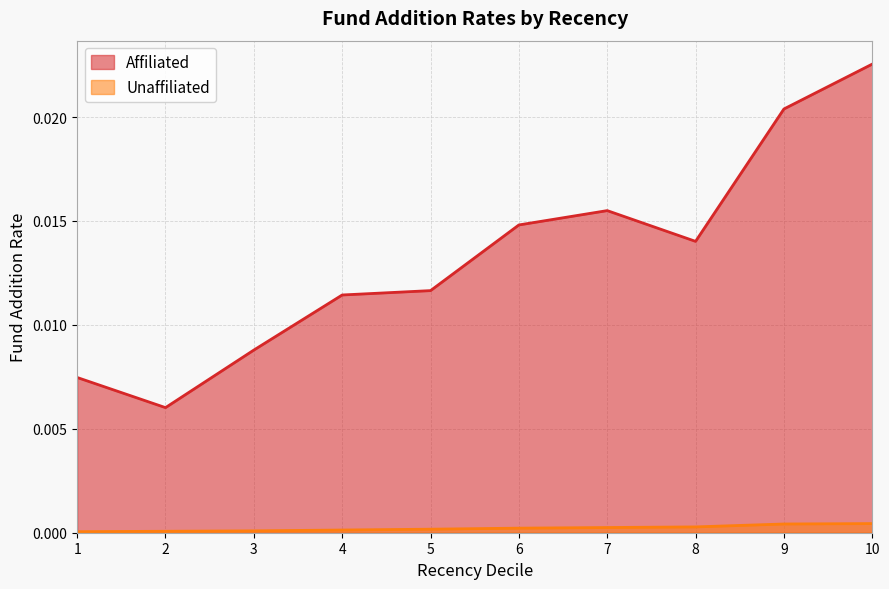

What are all the series names shown in the legend?

Affiliated, Unaffiliated